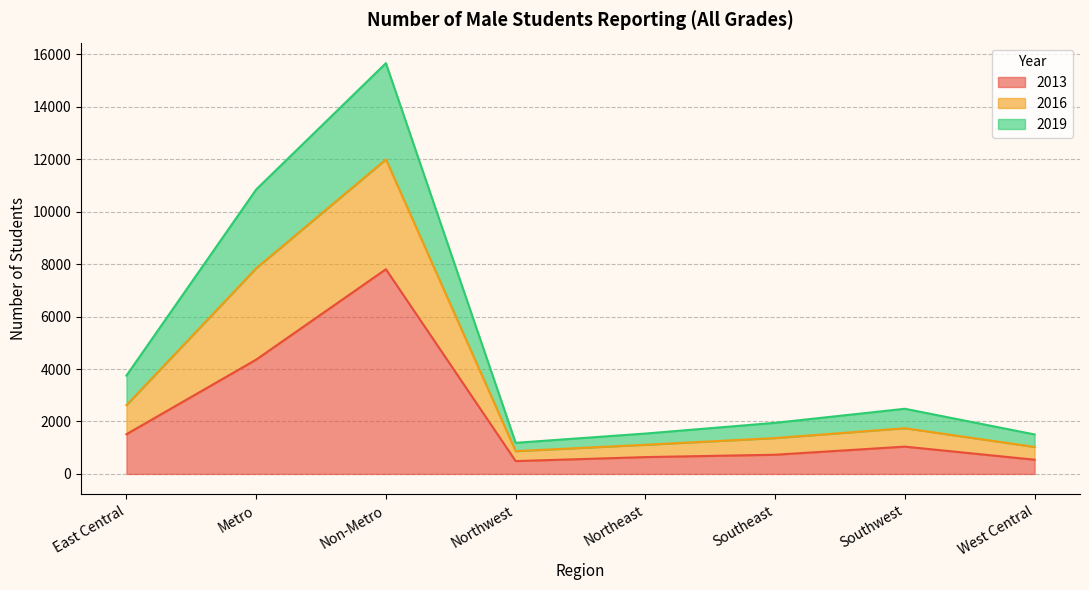

Rank the series by their maximum value, from lowest to highest.

2013, 2019, 2016